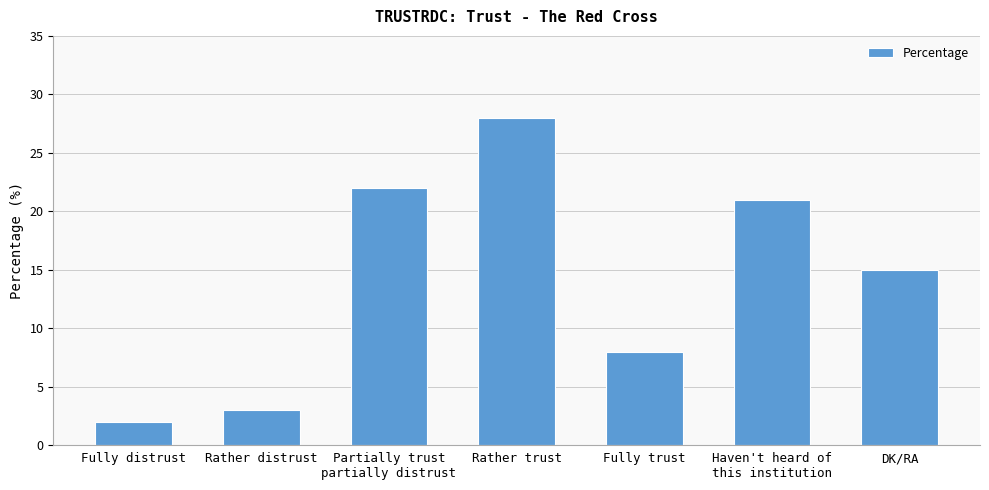

Is it true that the value at Fully trust is 14?

False